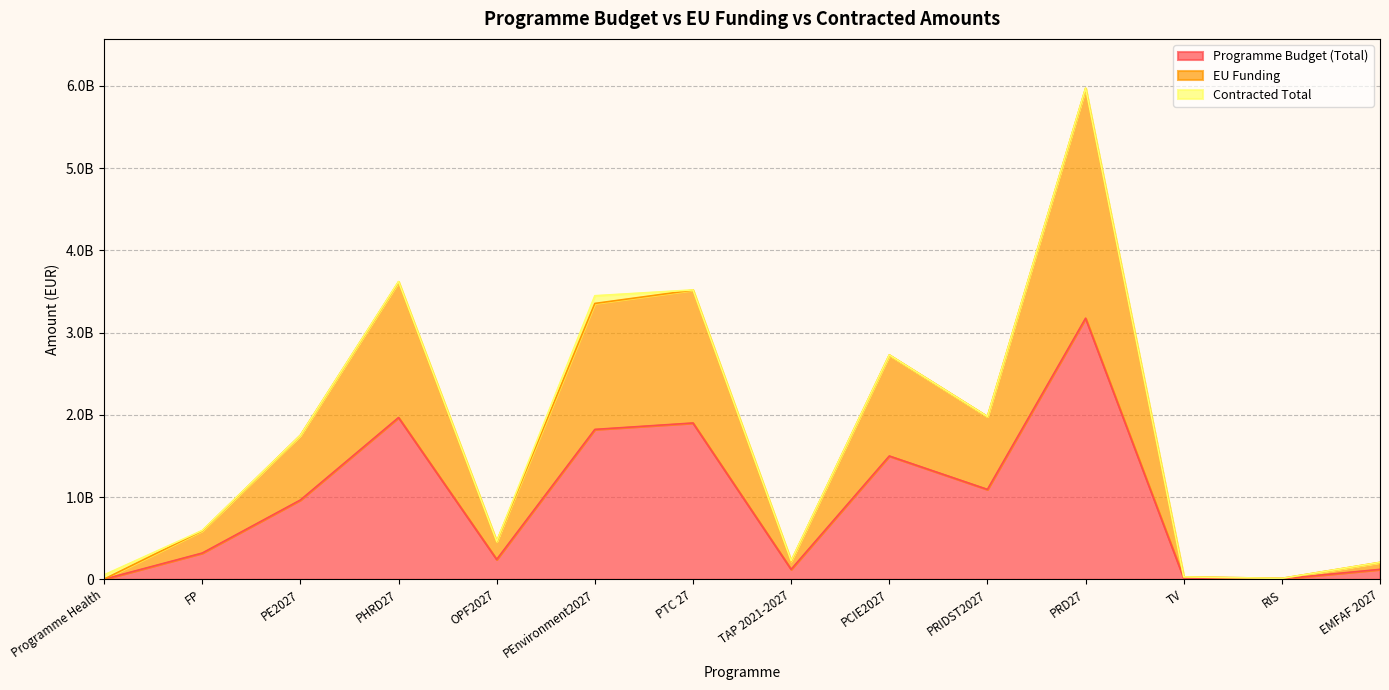

Read the Programme Budget (Total) value at FP.

319625584.6